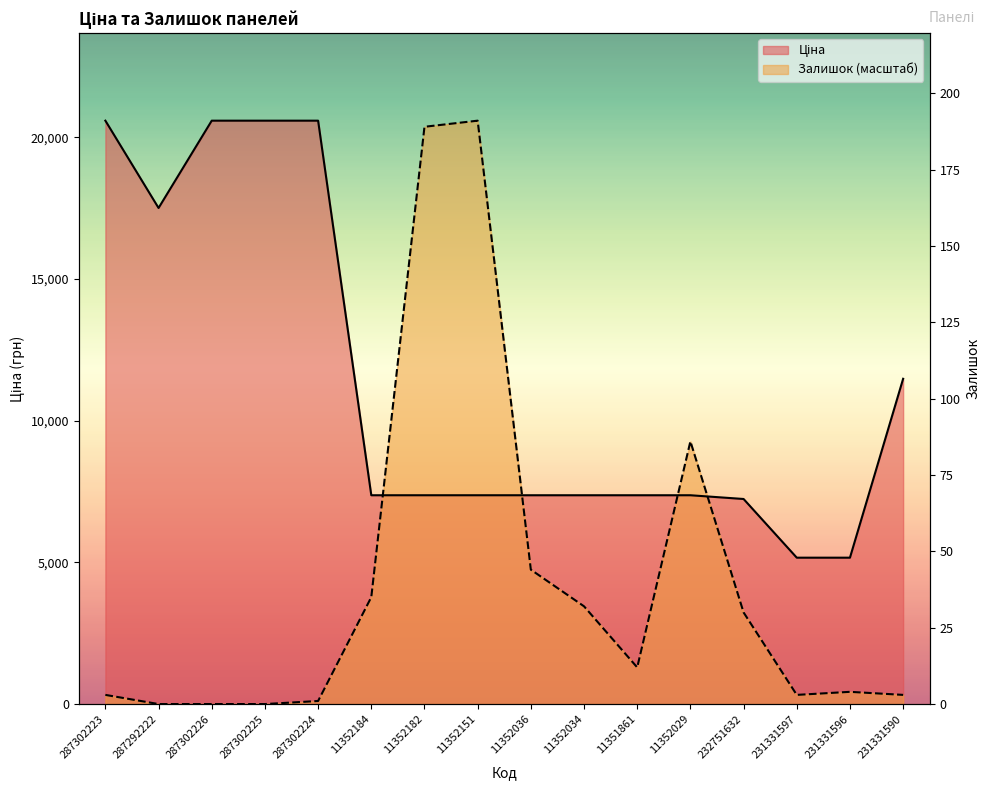

What is the value of the Ціна point at the 7th from the left?

7367.9